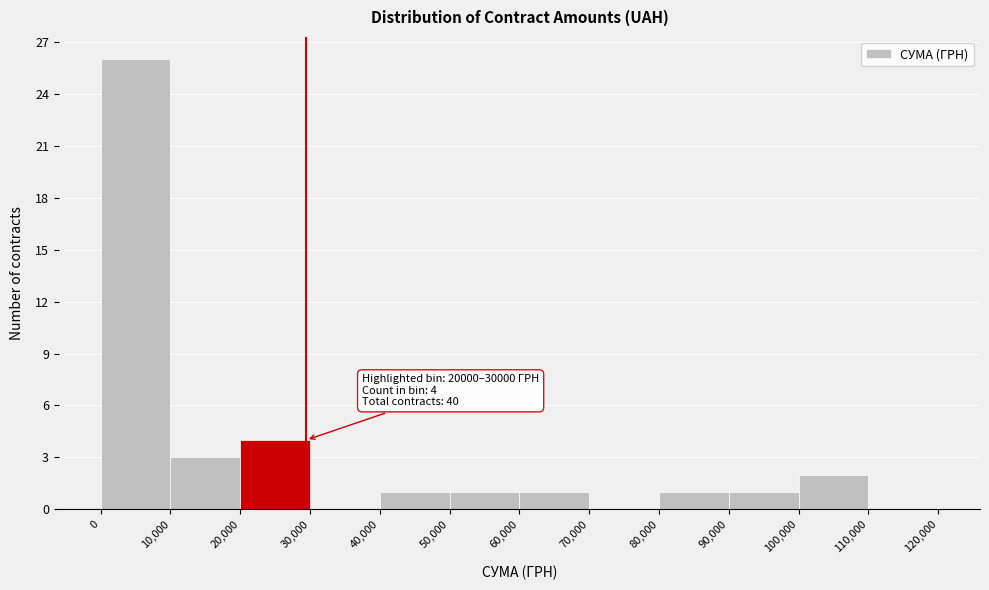

Which range on the x-axis has the tallest bar?

0 to 10,000